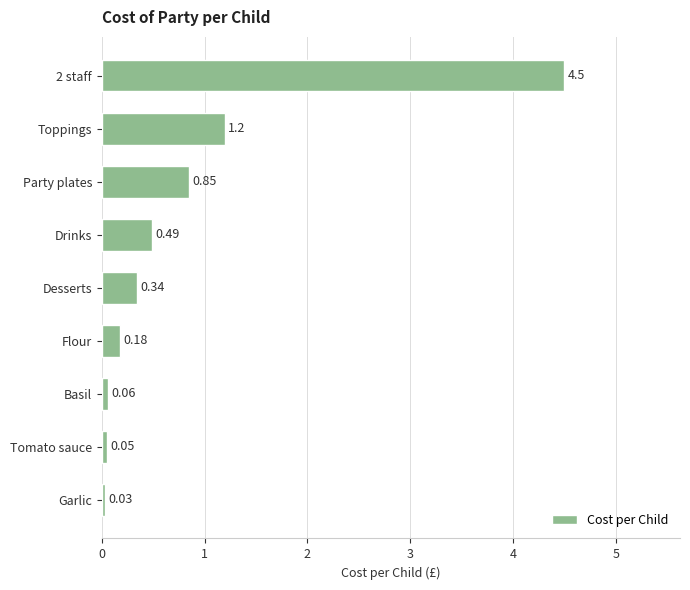

What is the average value?

0.9